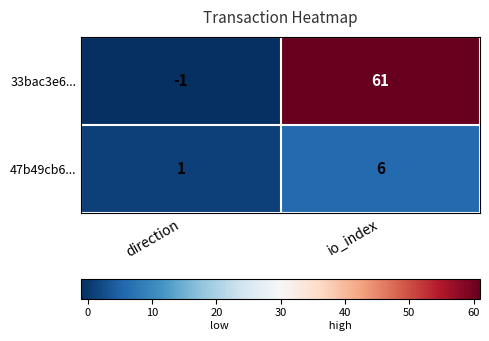

What is the smallest value displayed?

-1